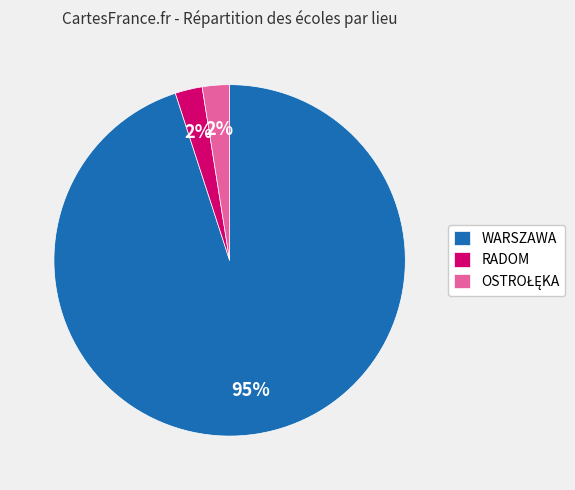

Which has a higher value, RADOM or WARSZAWA?

WARSZAWA